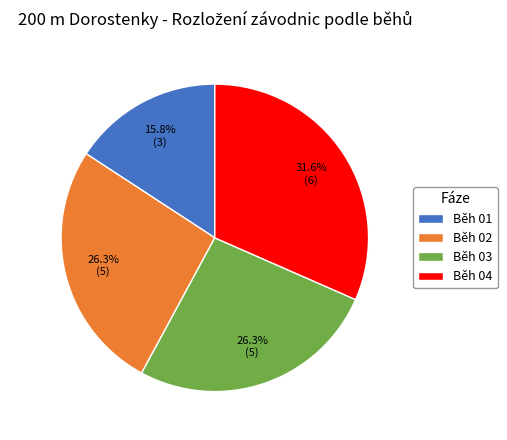

Is there a majority slice in this chart?

No